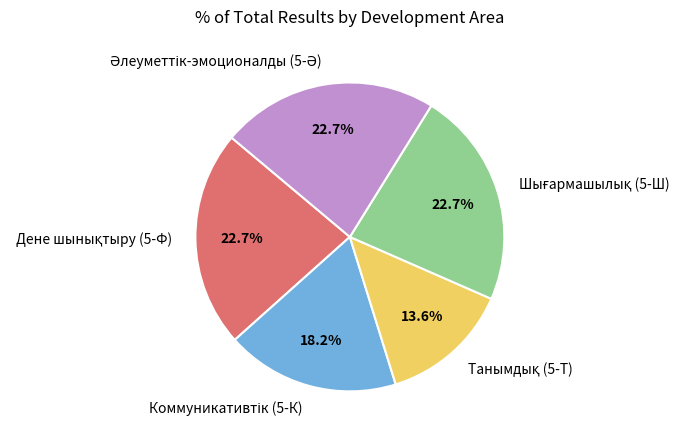

Is there a majority slice in this chart?

No